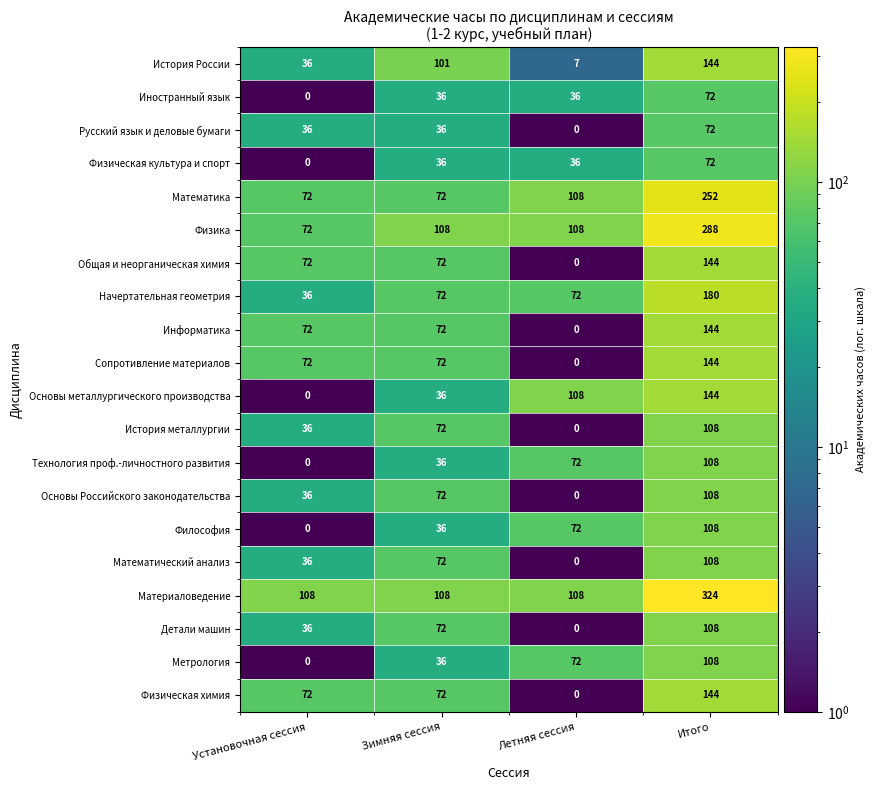

At which category does the chart reach its peak across all series?

Итого